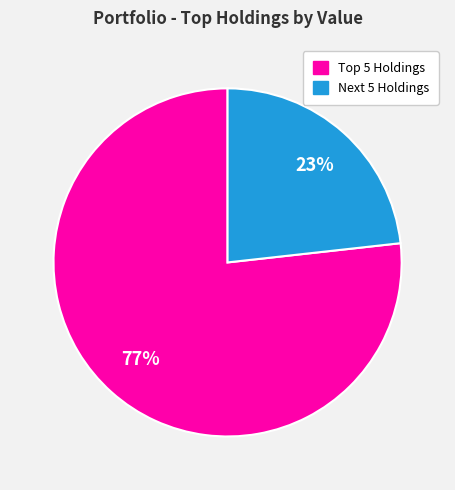

Is there a majority slice in this chart?

Yes